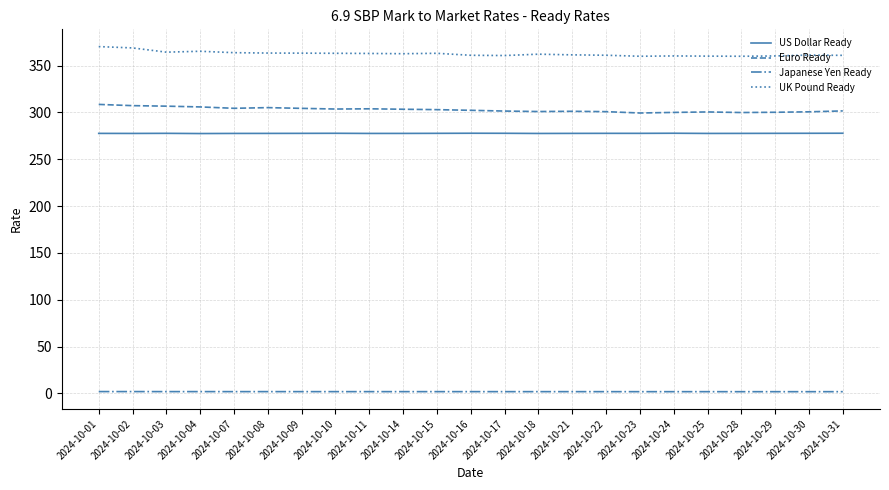

What is the spread (max minus min) of values at 2024-10-16?

359.2